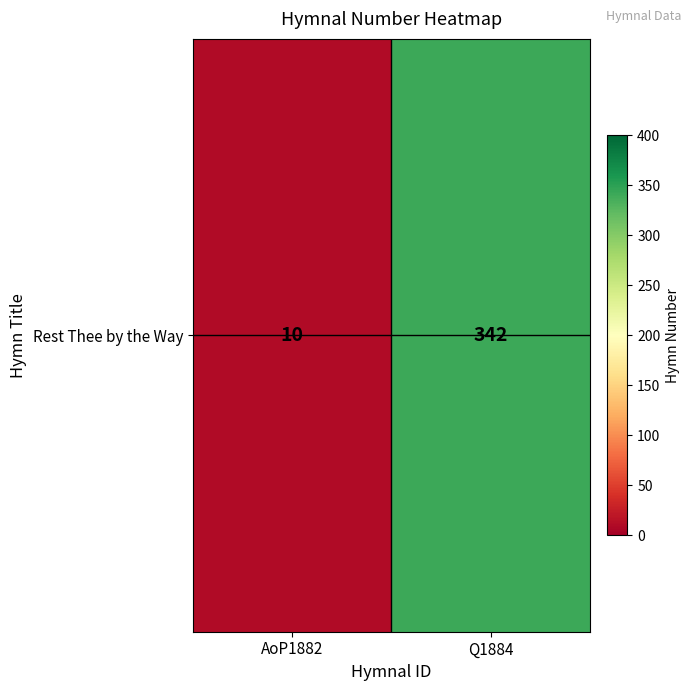

How many values are between 10 and 342?

2